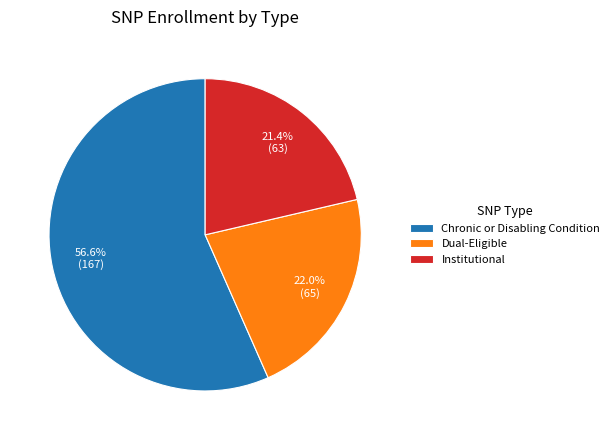

What is the smallest slice in the pie chart?

Institutional